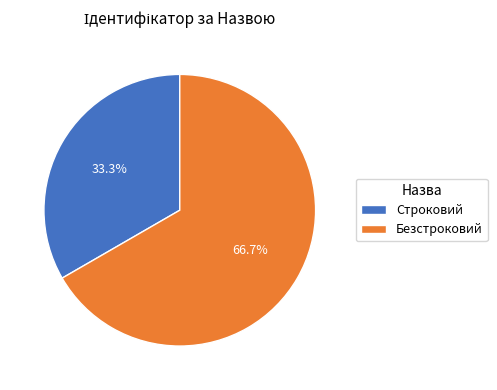

Count the number of slices in the pie.

2